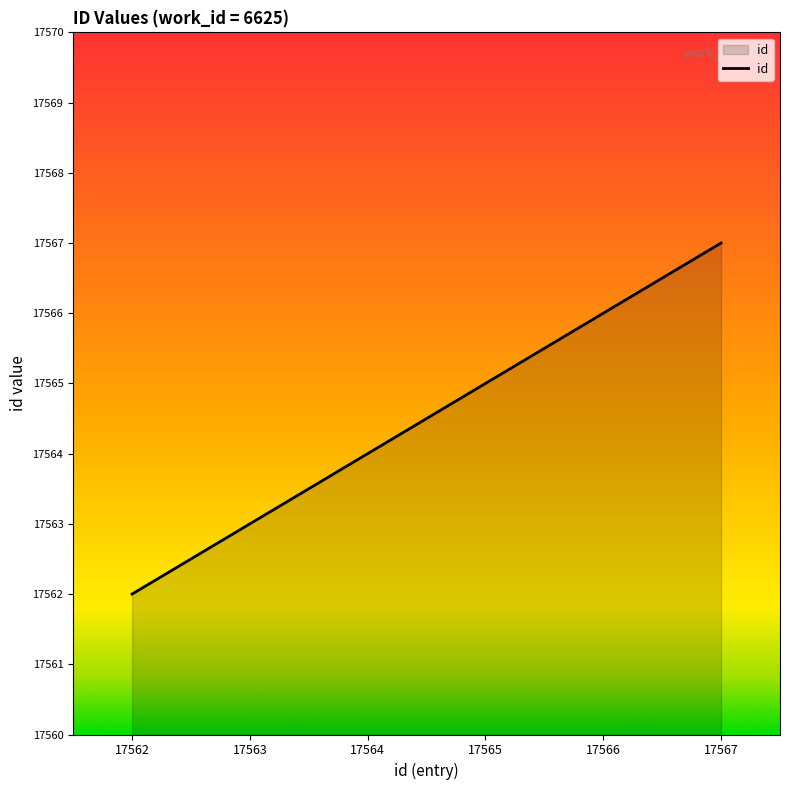

What is the change in value from 17562 to 17566?

+4